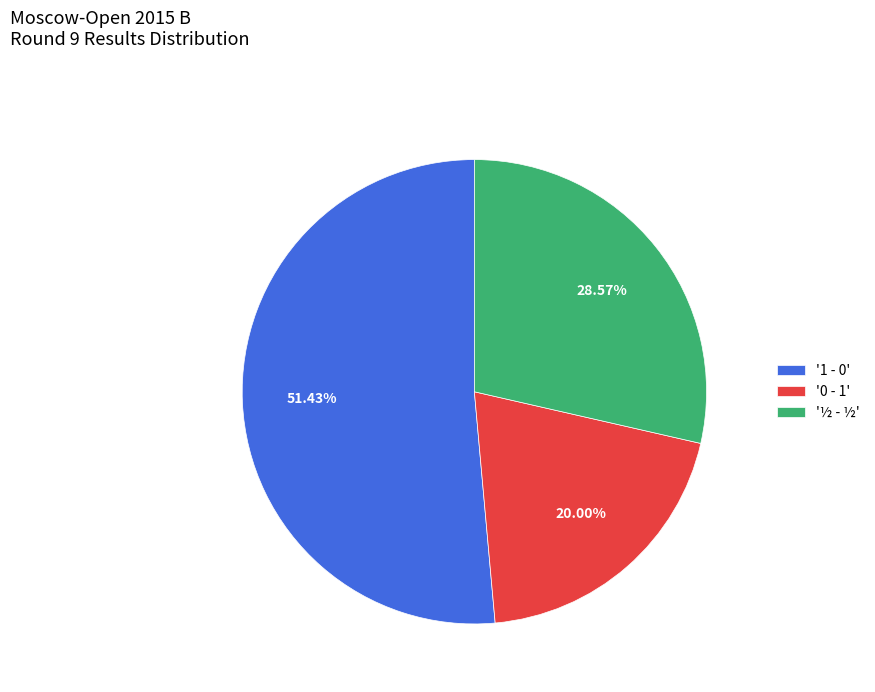

Do '0 - 1' and '½ - ½' together represent more than half of the pie?

No